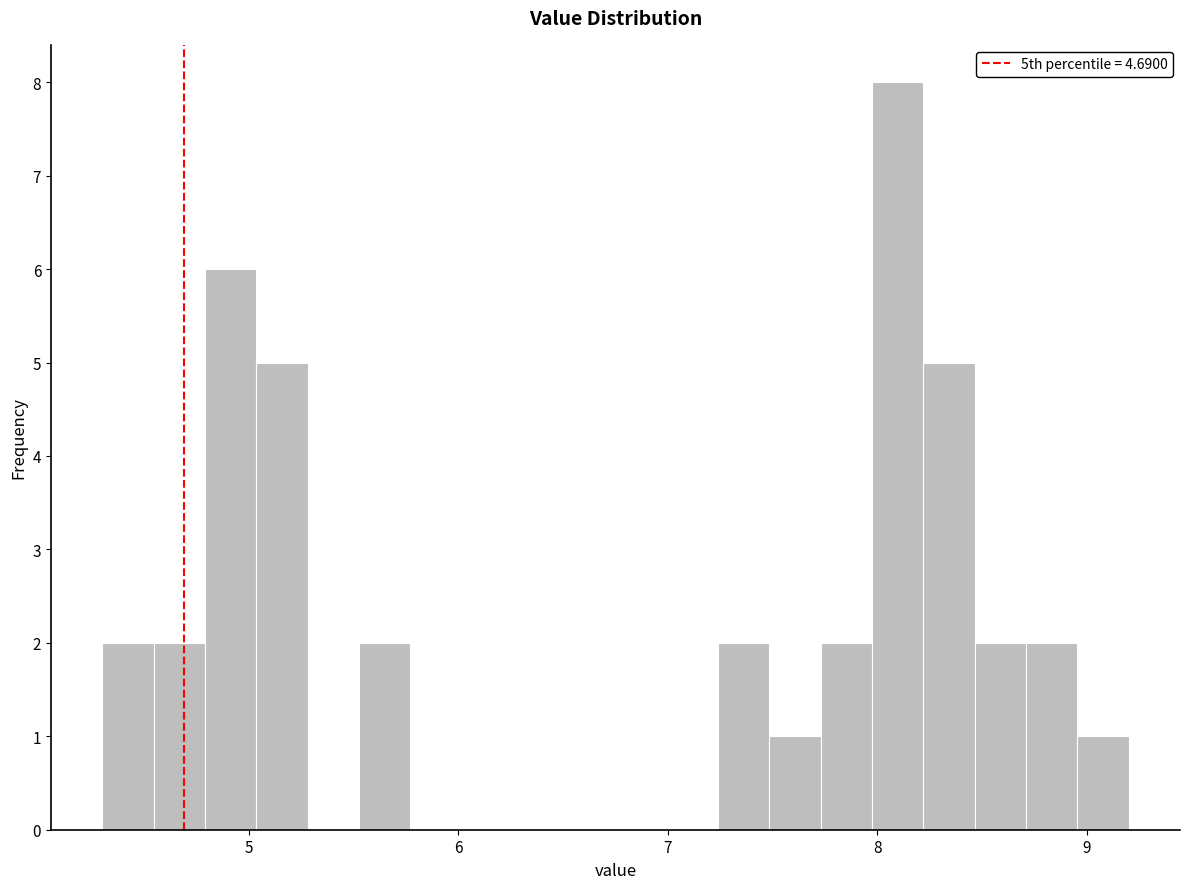

Around what value on the x-axis is the tallest bar? Give the approximate position of its centre, as read against the axis.

8.1